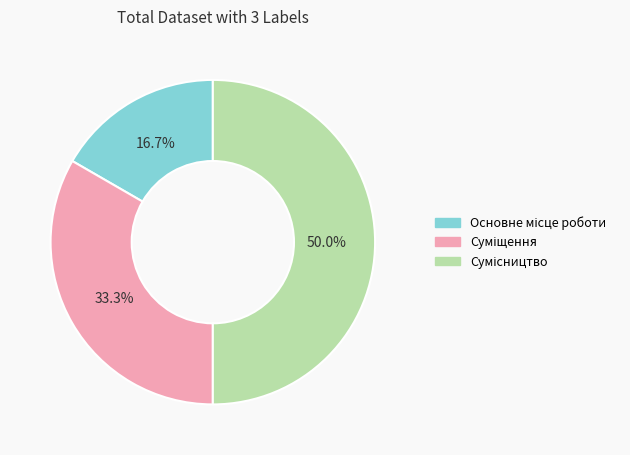

How many segments does this pie chart have?

3